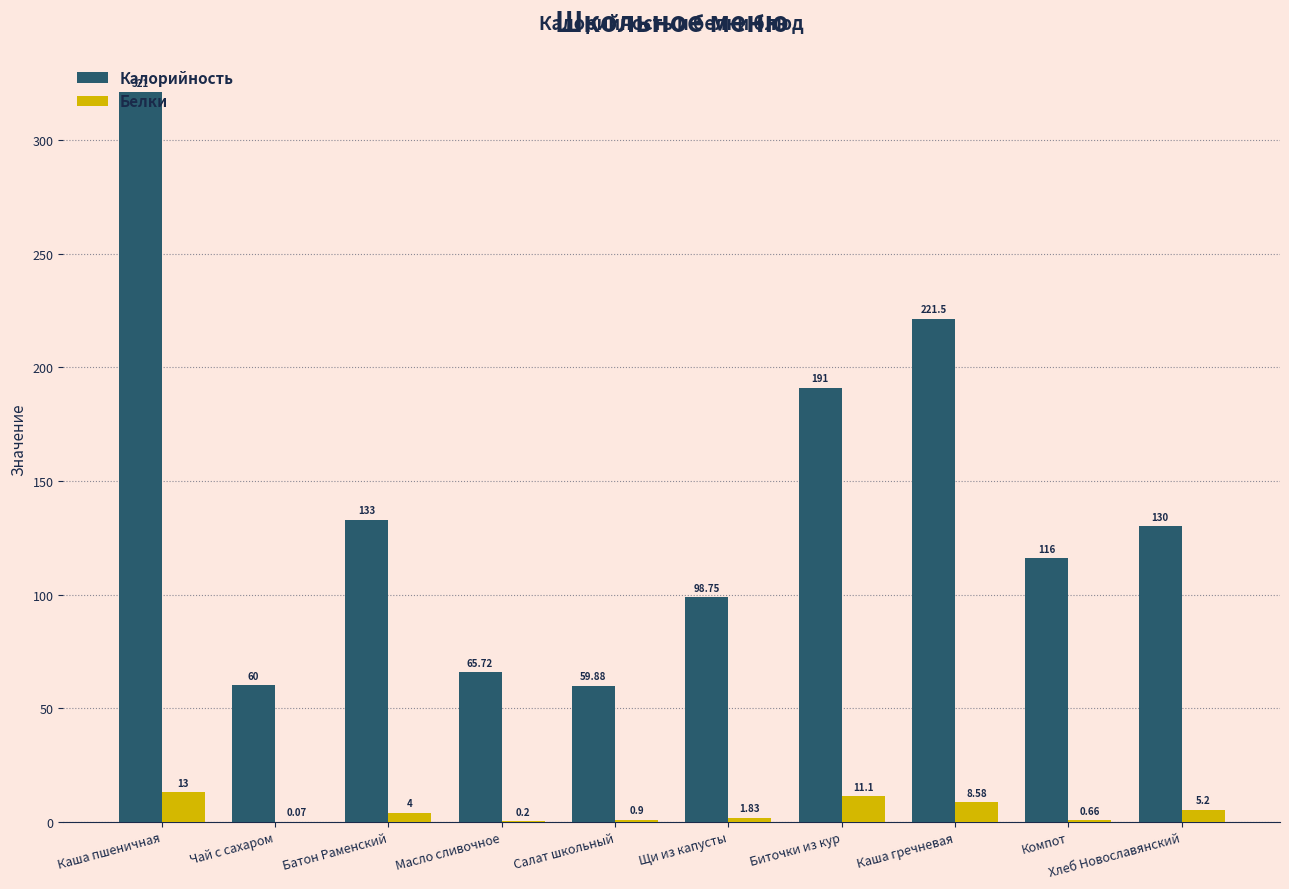

At which category is the sum across all series the highest?

Каша пшеничная